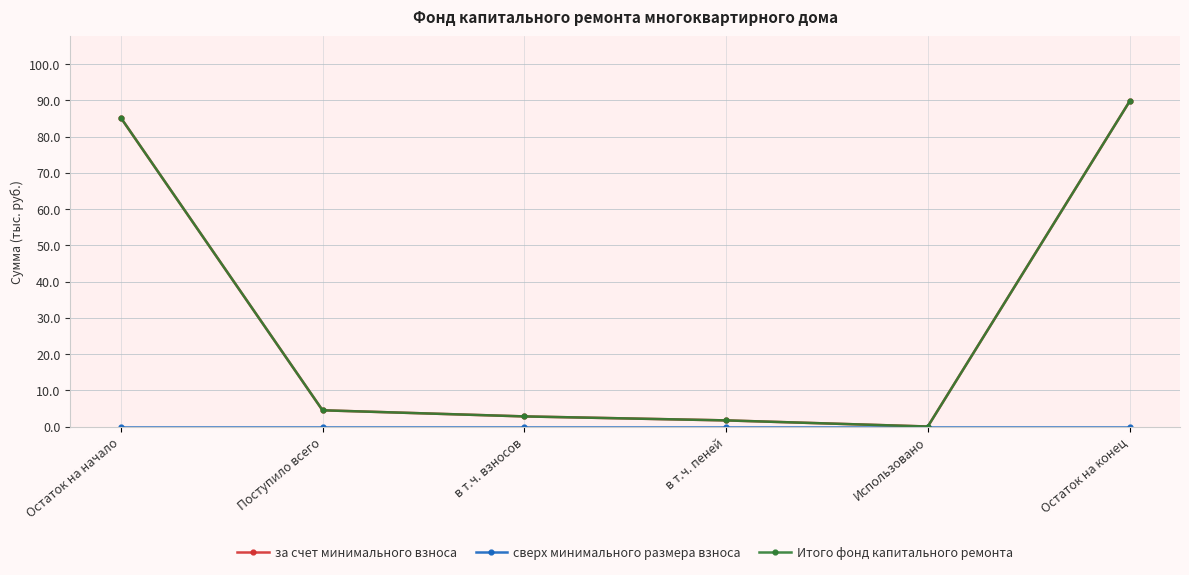

The value of Итого фонд капитального ремонта at Остаток на конец is 89.7. True or false?

True